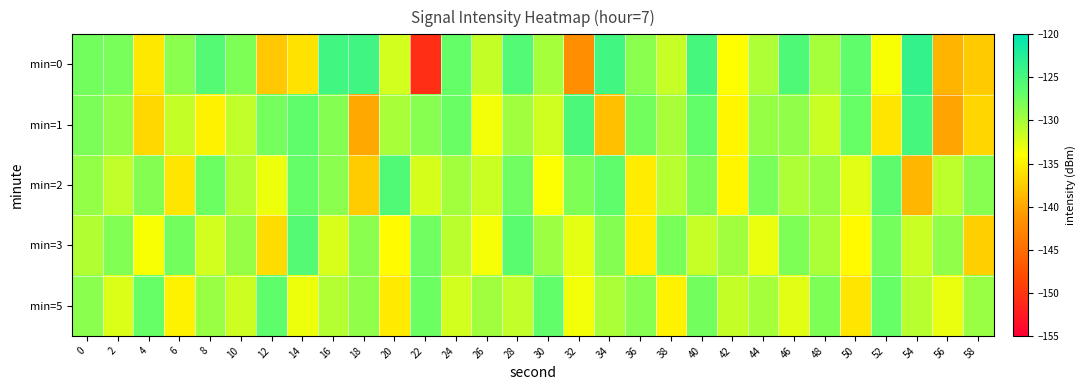

What is the minimum value shown in the chart?

-150.7